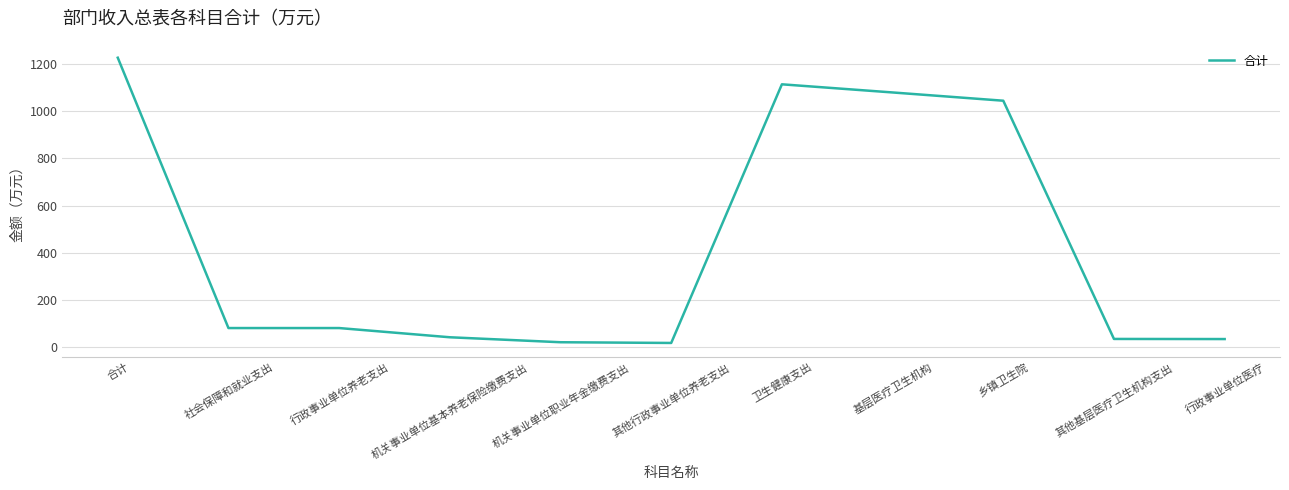

What is the difference between the maximum and minimum values?

1209.1